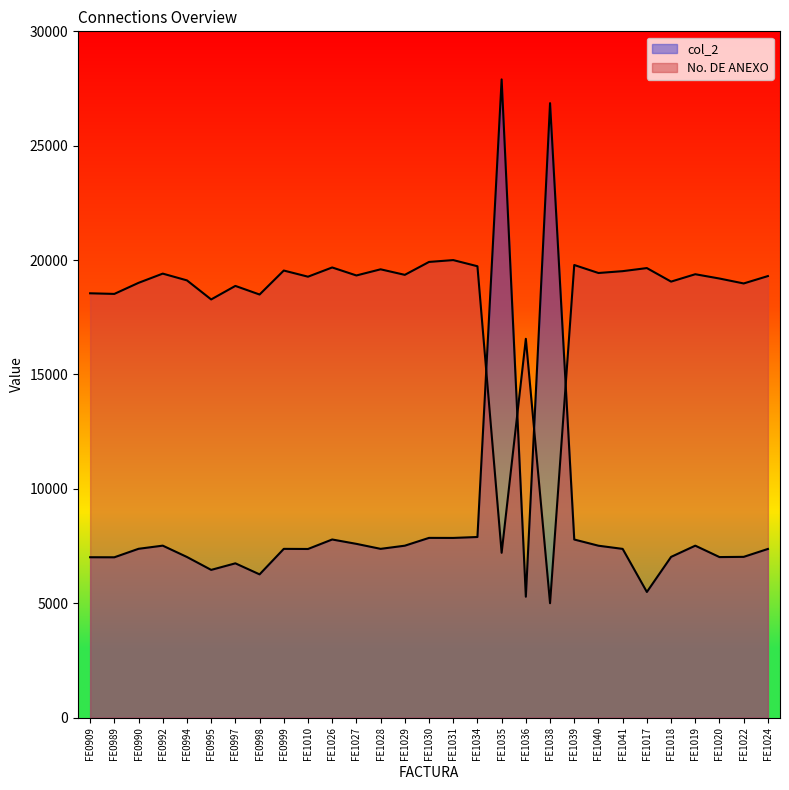

Which category has the highest value in the col_2 series?

FE1035